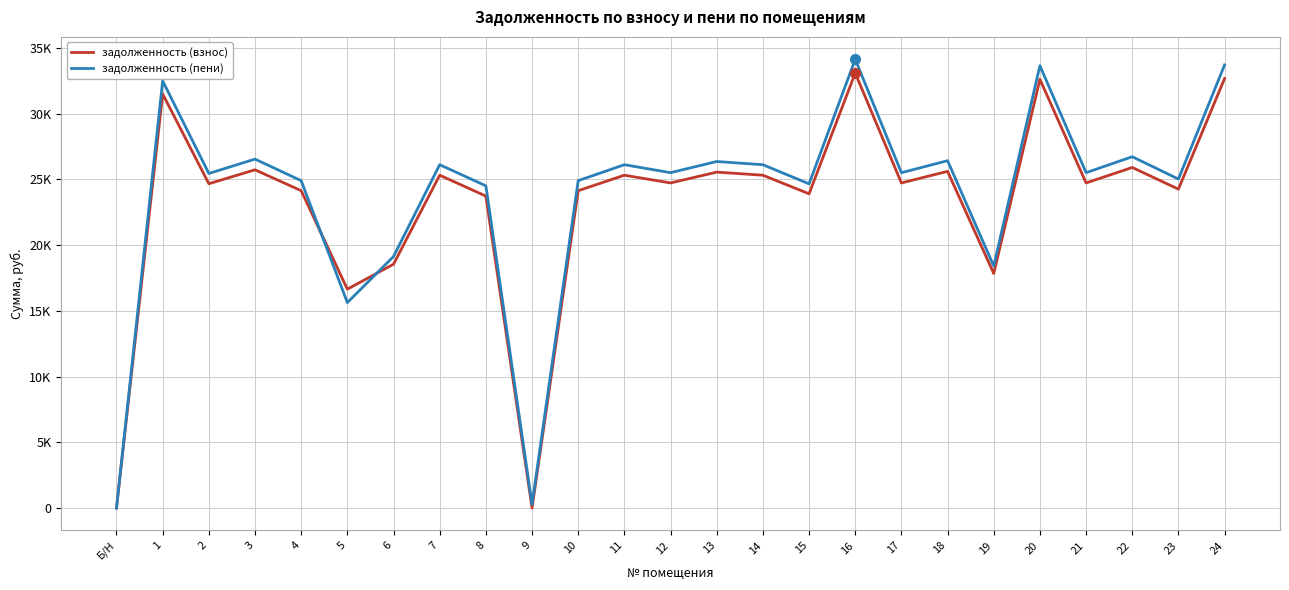

What is the maximum value for задолженность (пени)?

34144.9